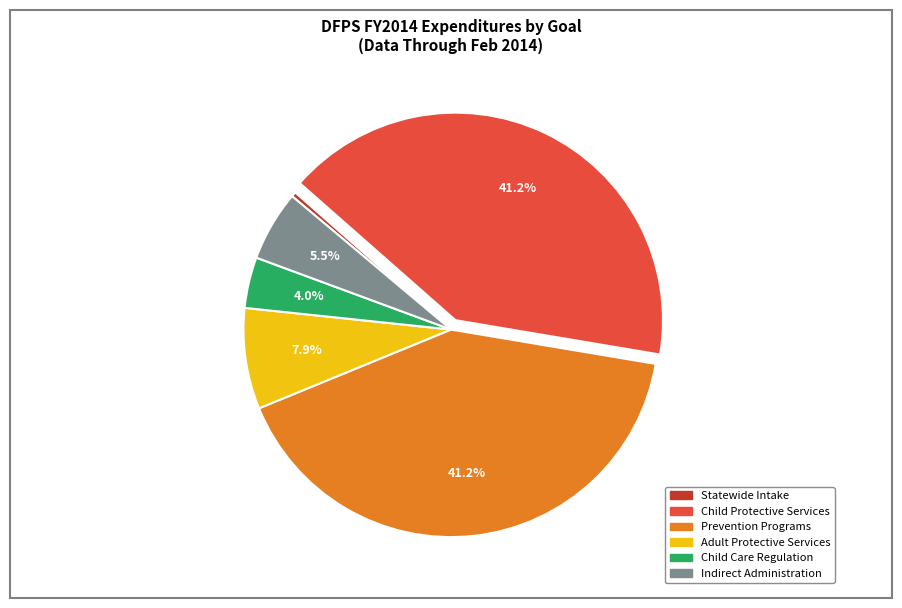

What percentage is the Adult Protective Services slice, to the nearest percent?

8%